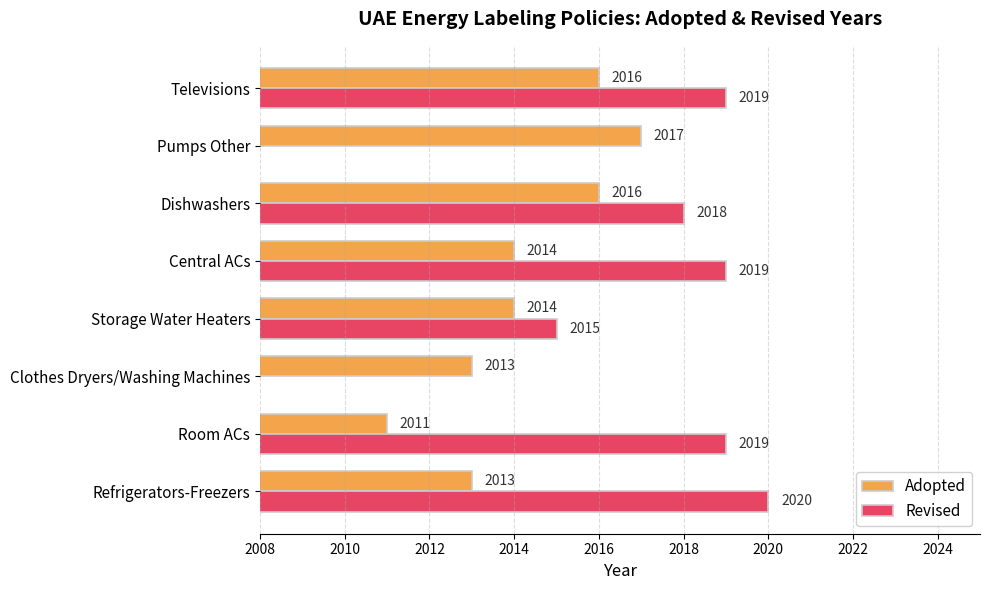

At Dishwashers, list the series in order from smallest to largest.

Adopted, Revised